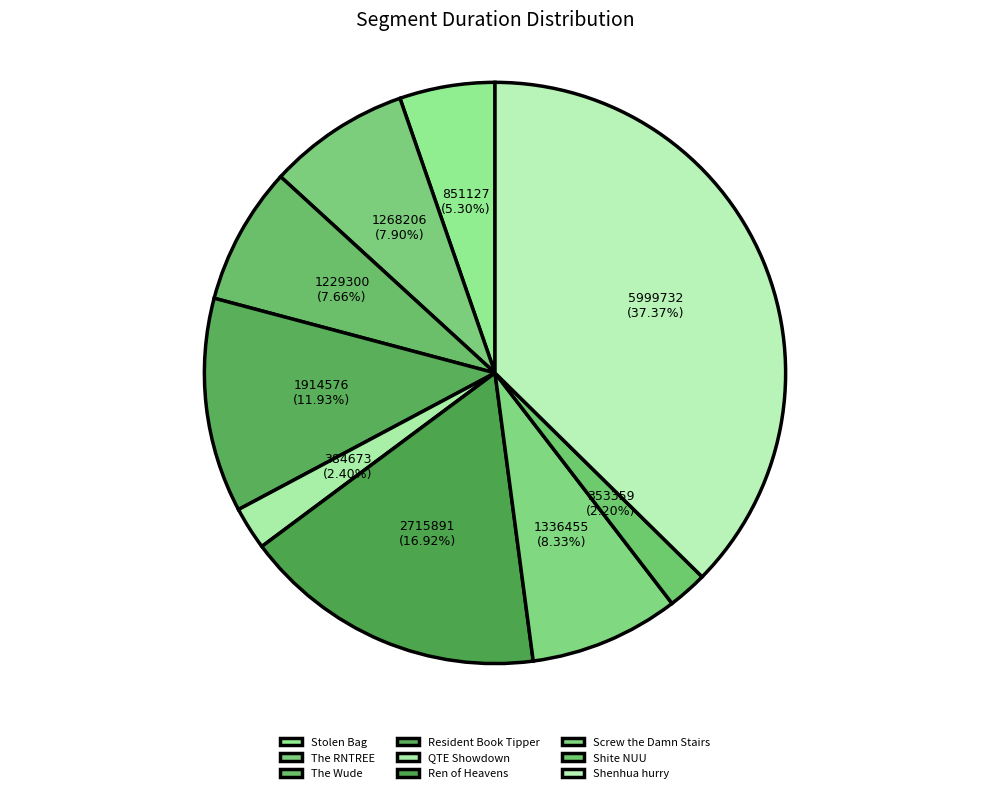

Is there a majority slice in this chart?

No